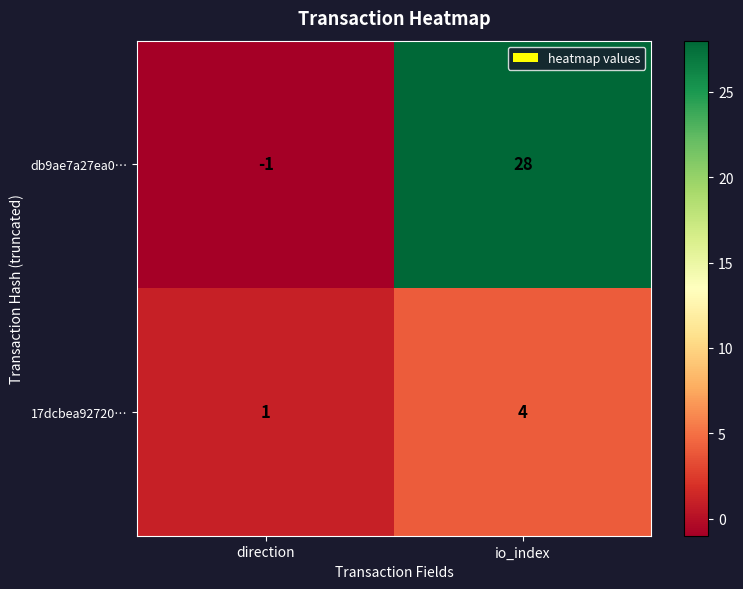

What is the difference between the maximum and minimum values in the db9ae7a27ea0… series?

29